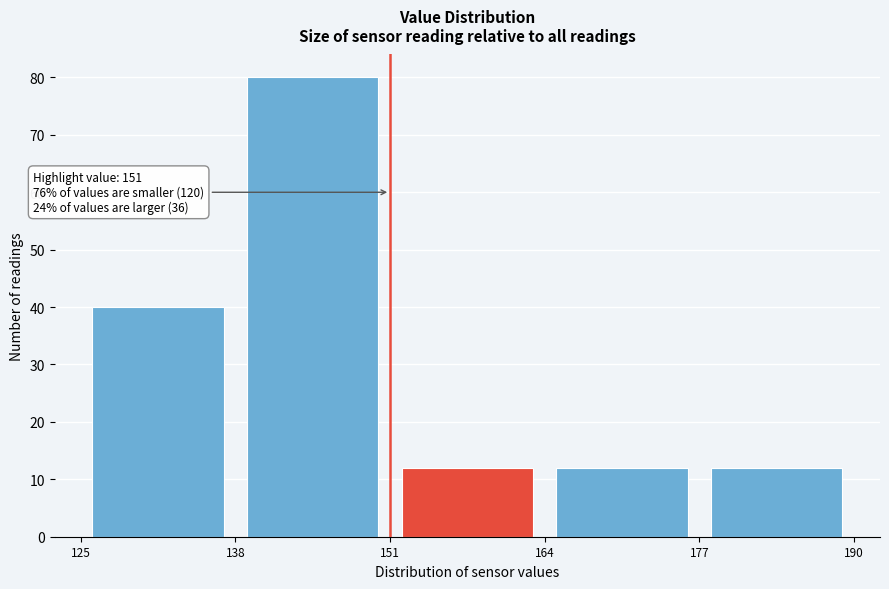

Which range on the x-axis has the tallest bar?

138 to 151